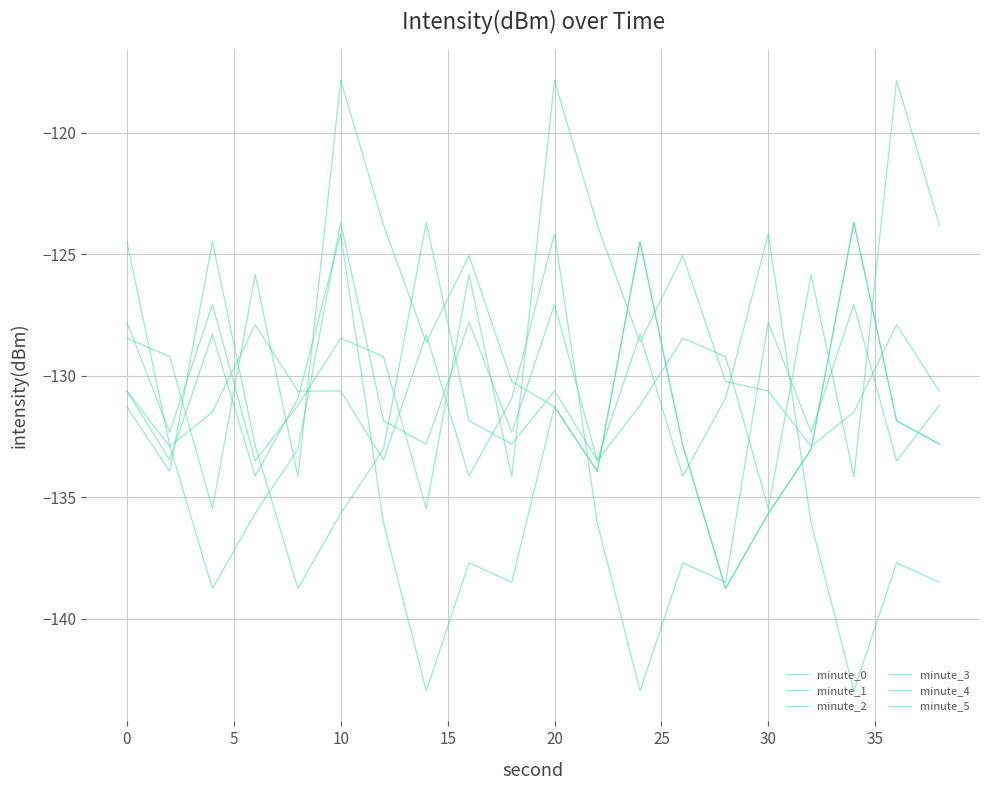

How many lines are shown in the chart?

6